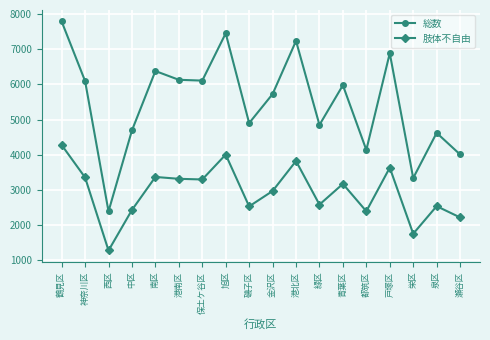

What is the difference between the second highest and second lowest values in the 肢体不自由 series?

2256